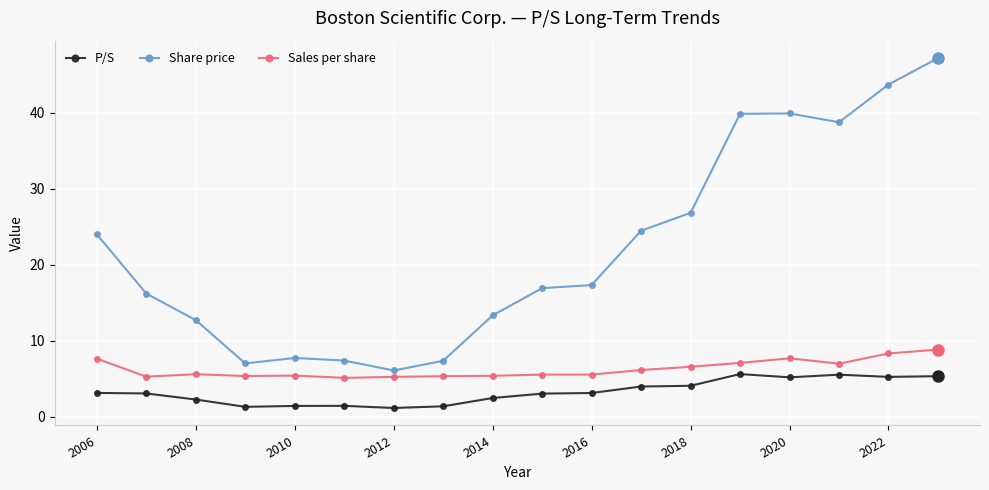

What is the value of the Sales per share point at the 16th from the left?

7.0